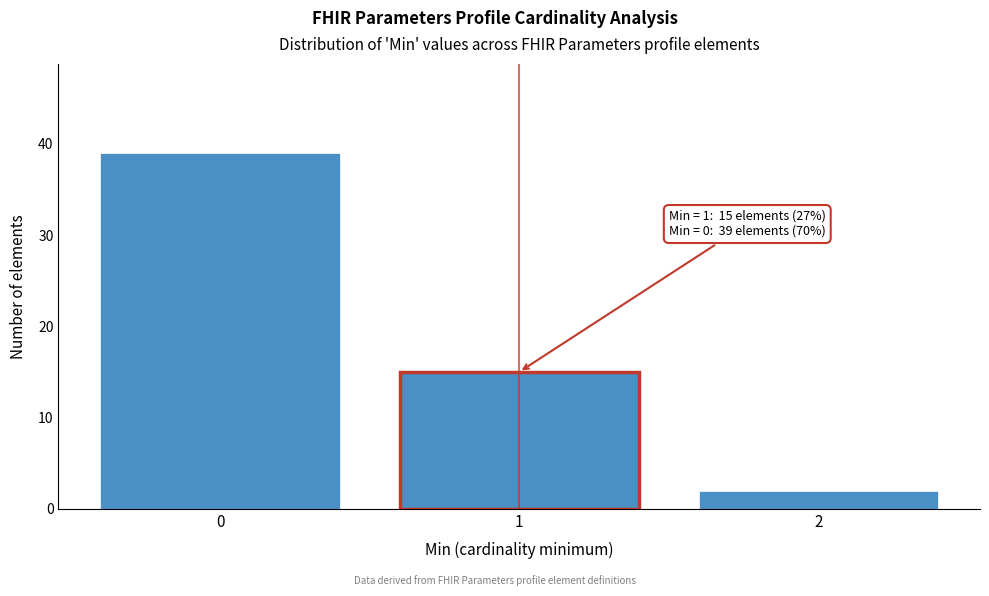

Reading left to right, extract all data points from this chart.

39	15	2